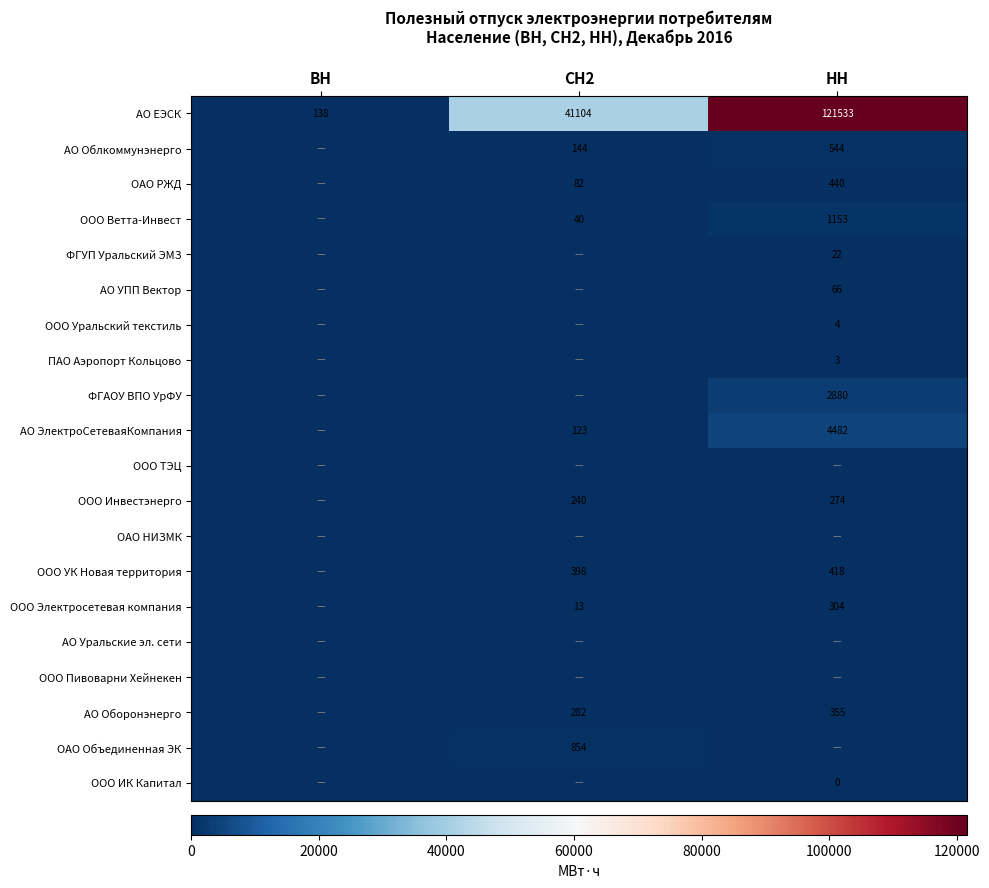

At which category does the chart reach its peak across all series?

НН